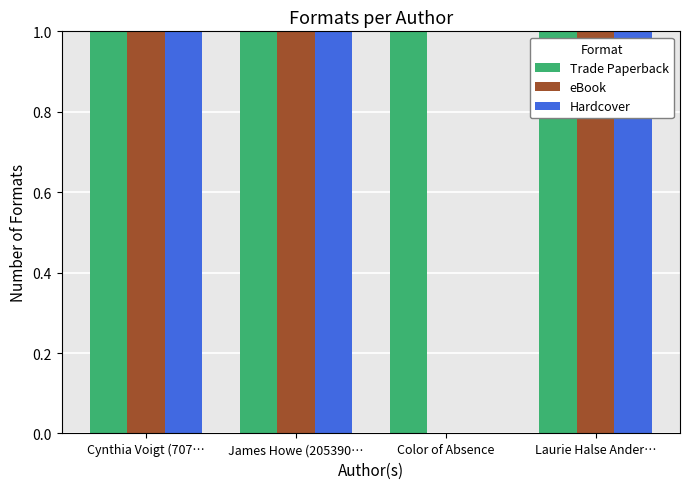

What is the sum of all Hardcover values?

3